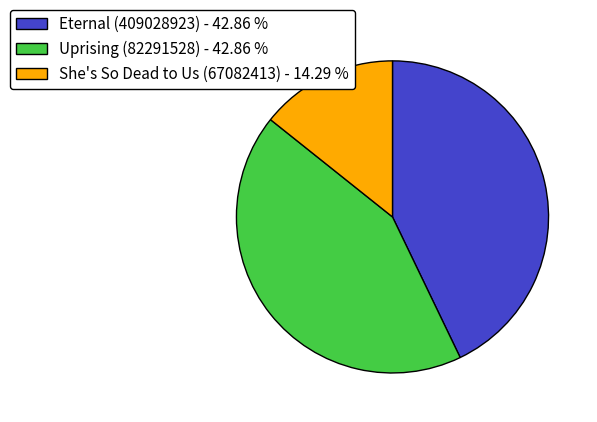

True or false: Eternal (409028923) accounts for 43% of the total.

True